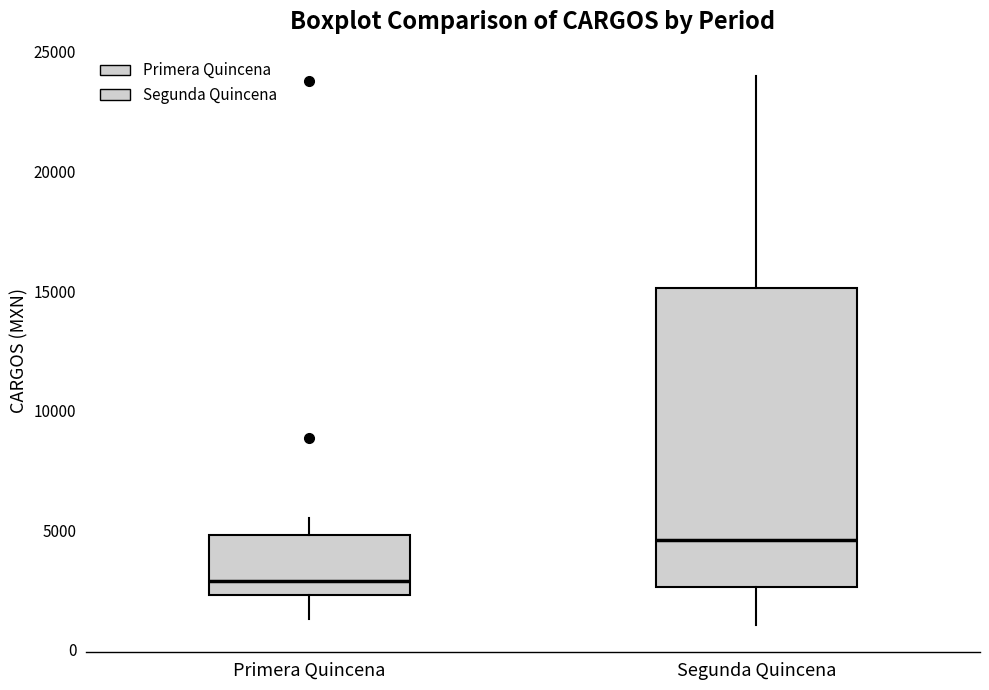

Reading left to right, read every box against the y-axis: the position of its median line, the range the box covers, and the ends of its whiskers. The values are not printed on the chart, so give them approximately, as read against the axis.

Primera Quincena: median 3000, box 2500 to 5000, whiskers 1500 to 5500
Segunda Quincena: median 4500, box 2500 to 15000, whiskers 1000 to 24000